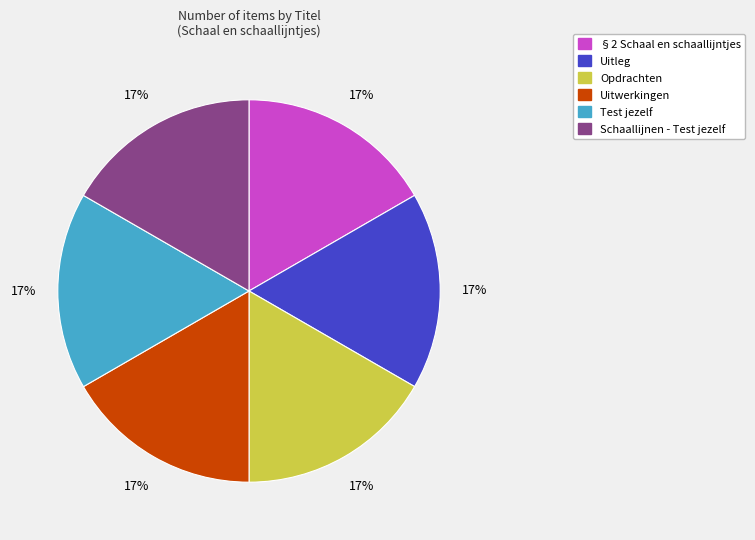

Does Uitwerkingen account for over 50% of the chart?

No